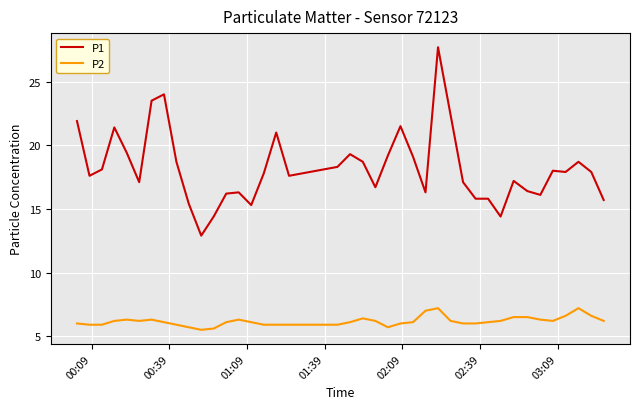

True or false: P2 and P1 cross at least once.

False